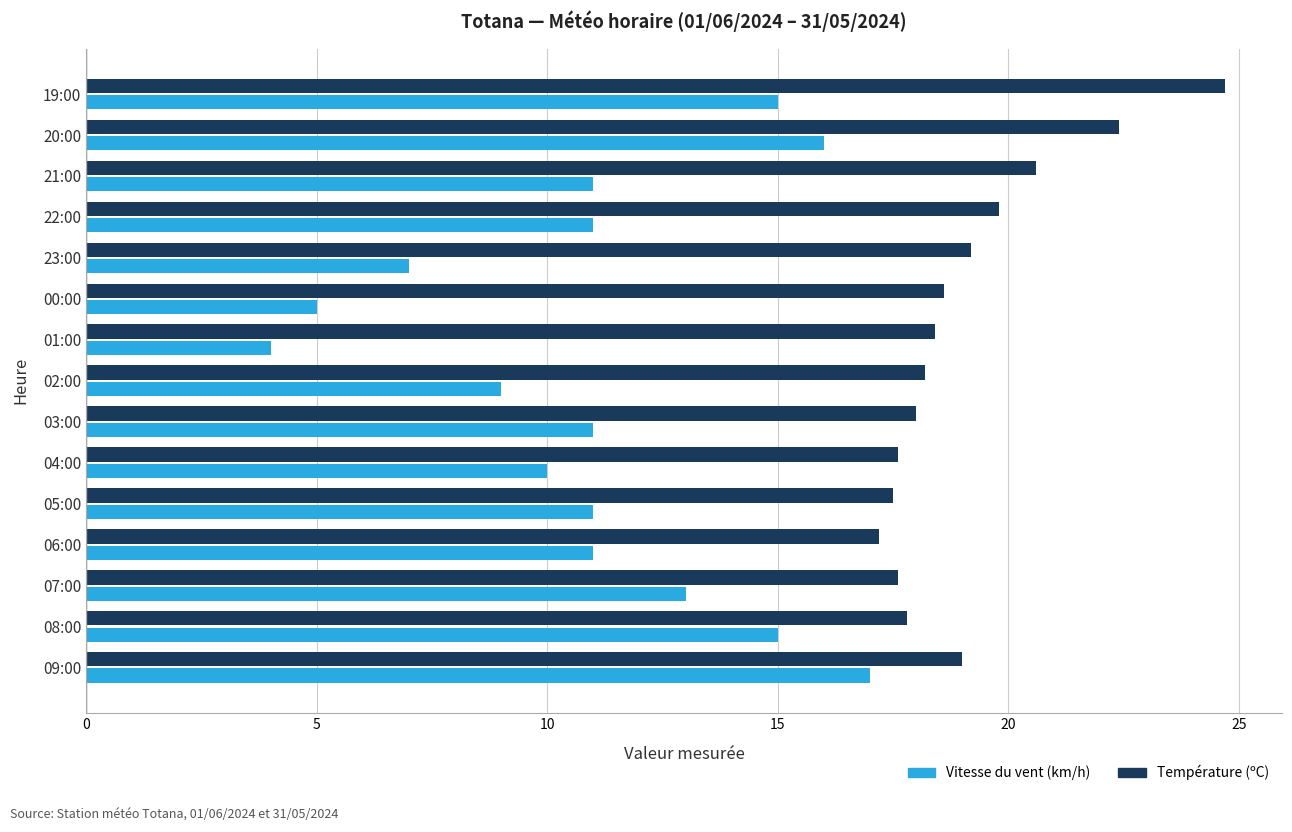

What is the sum of all Vitesse du vent (km/h) values?

166.0